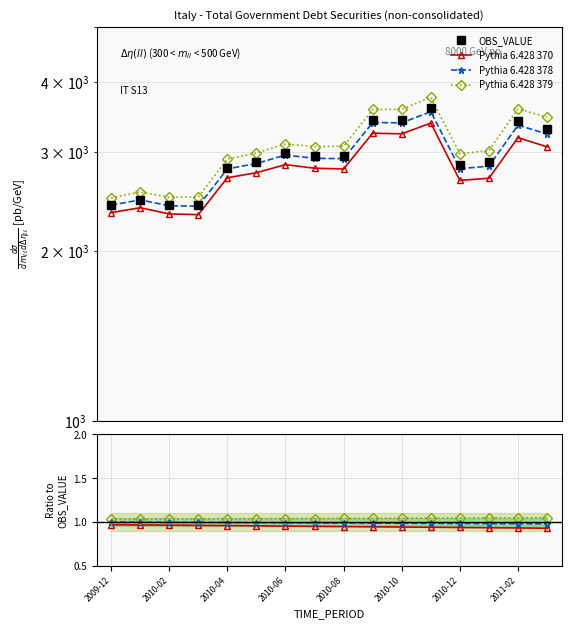

At which category is the sum across all series the highest?

11